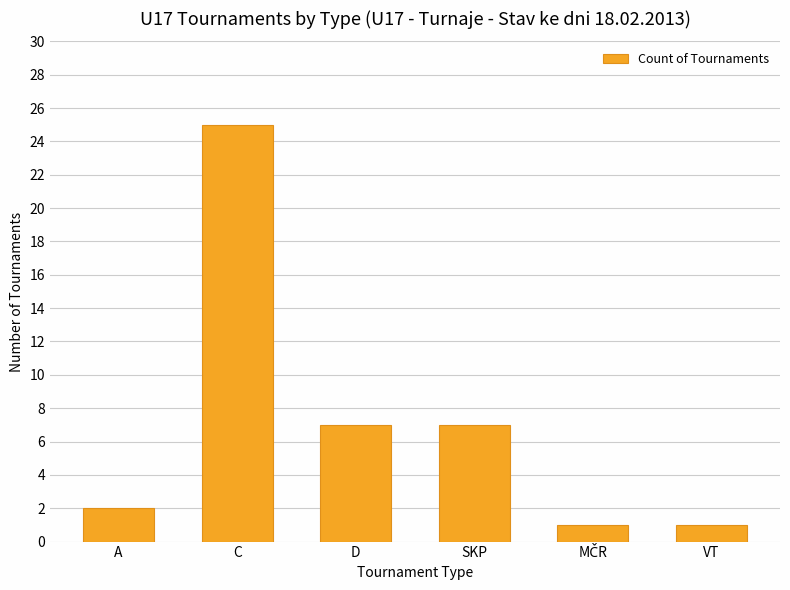

Is it true that the value at VT is 1?

True